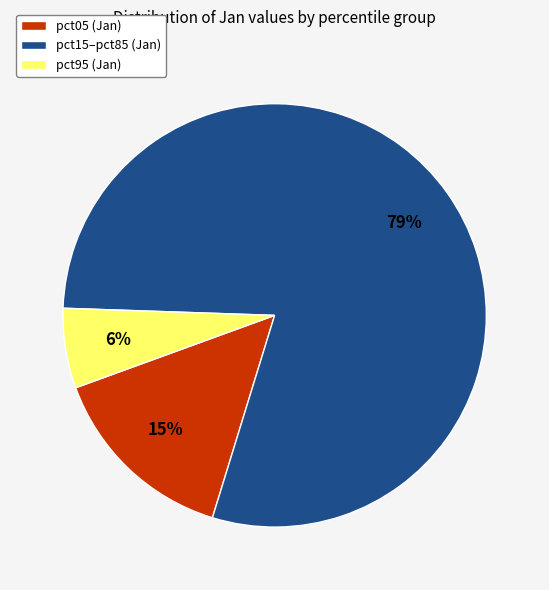

To the nearest percent, what is the average slice percentage?

33%